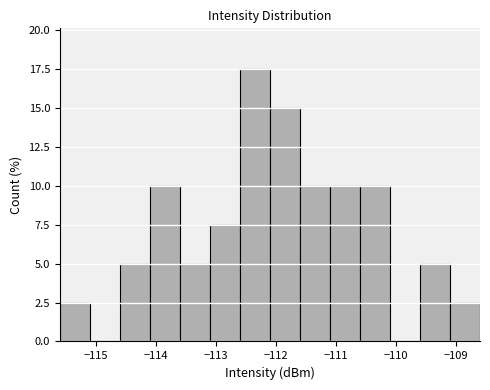

Over which range of the x-axis is the bar tallest?

-112.6 to -112.1